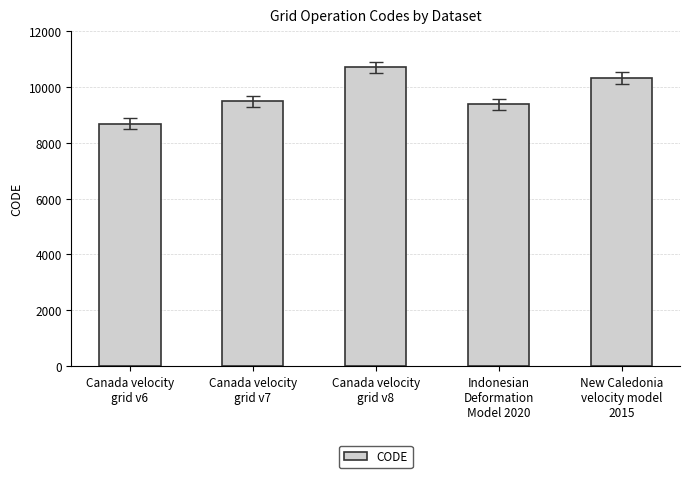

Reading left to right, what are all the values shown in this chart?

8676	9483	10707	9375	10323